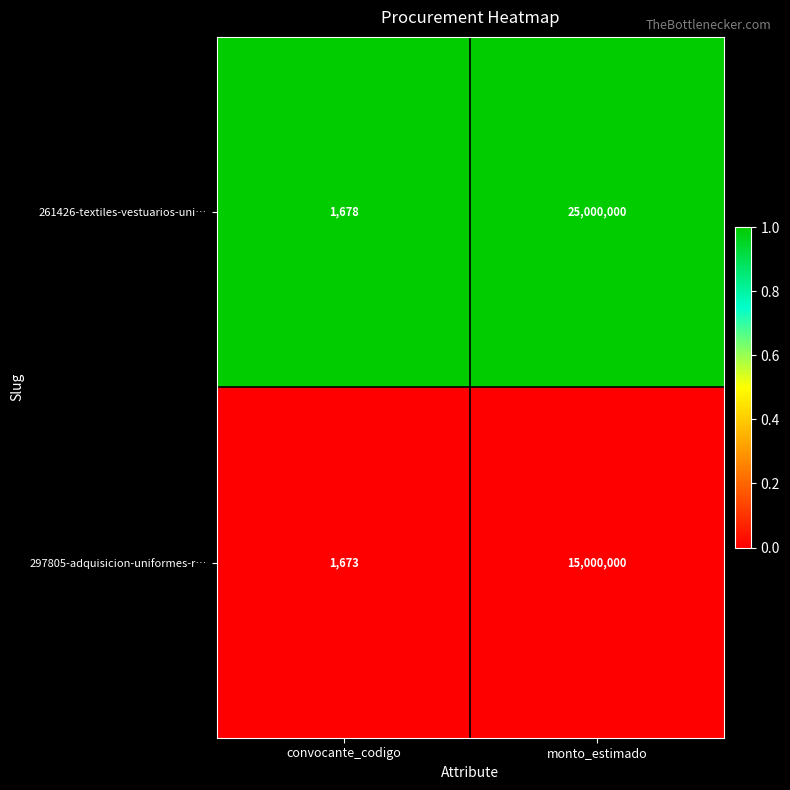

The 261426-textiles-vestuarios-uni… series shows 1132 at convocante_codigo. True or false?

False